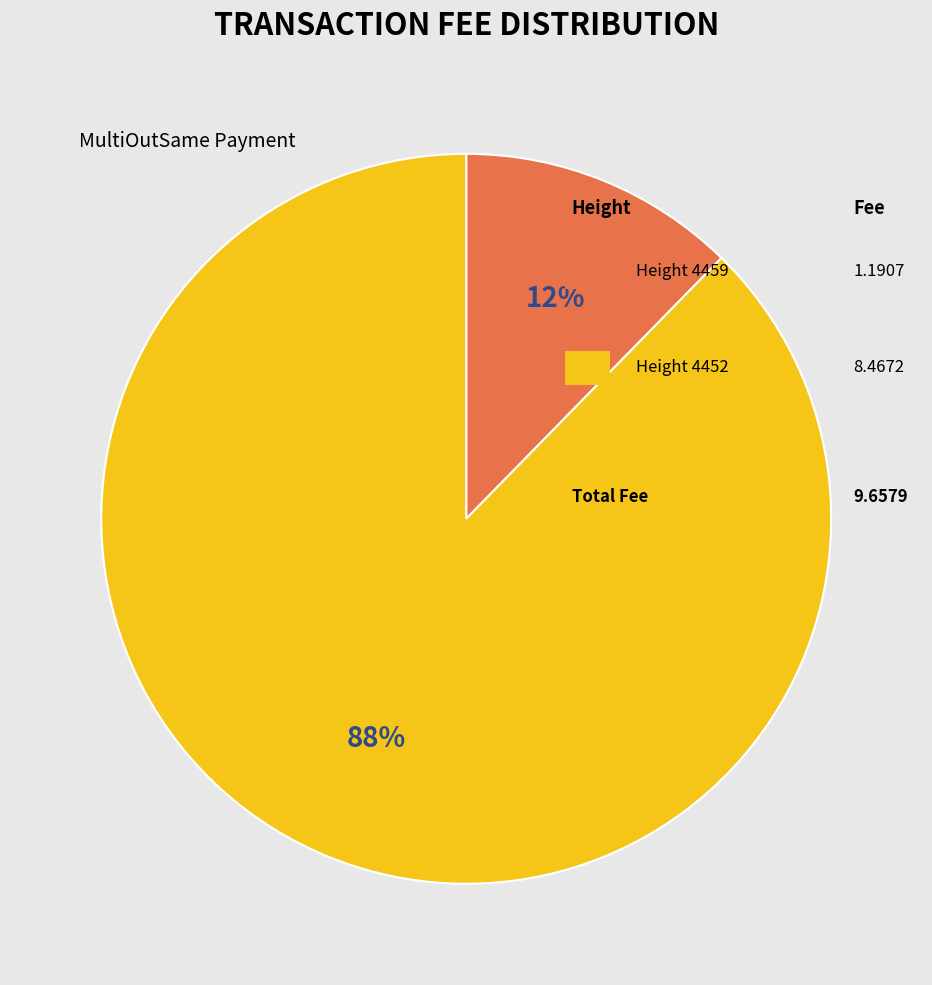

Is there any slice that represents more than half of the pie?

Yes